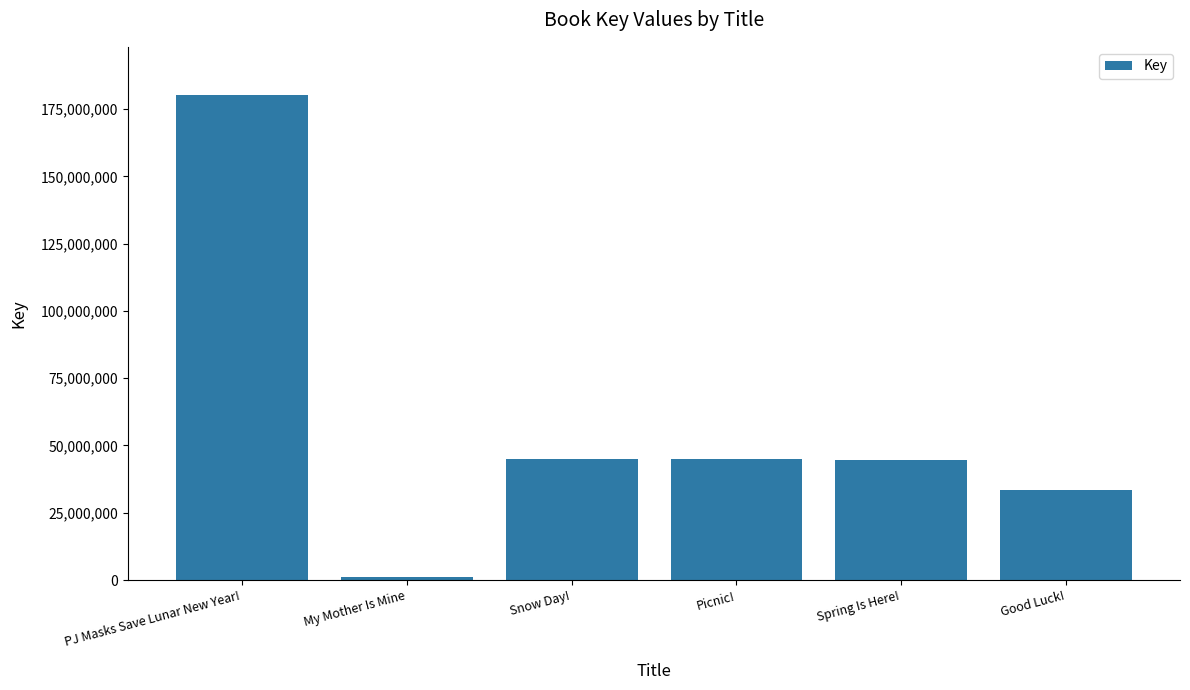

How many values are below 44973770?

3